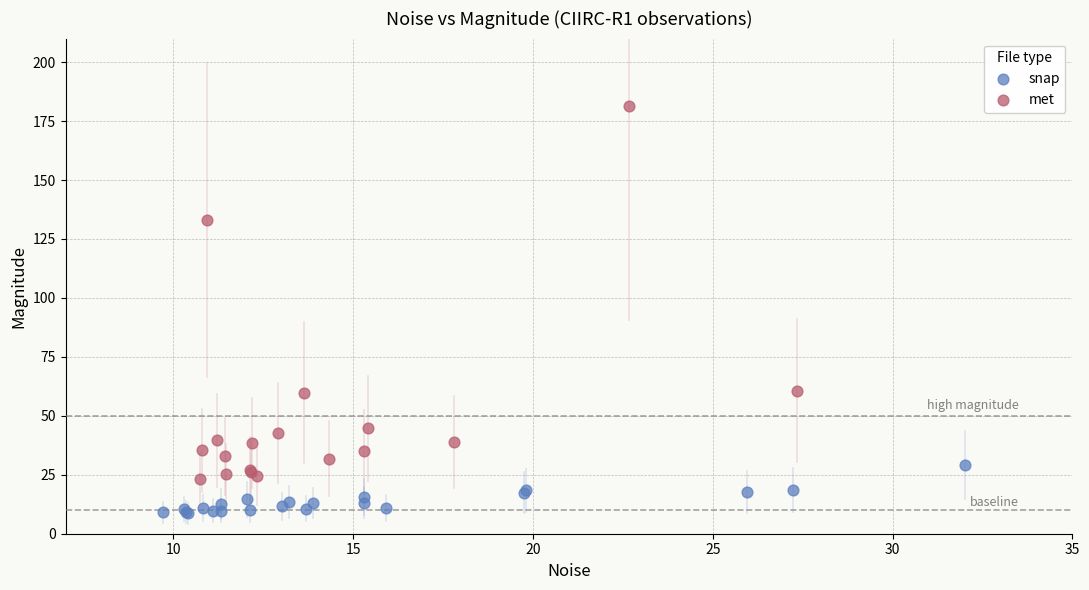

Which series has the widest spread of Y values?

met